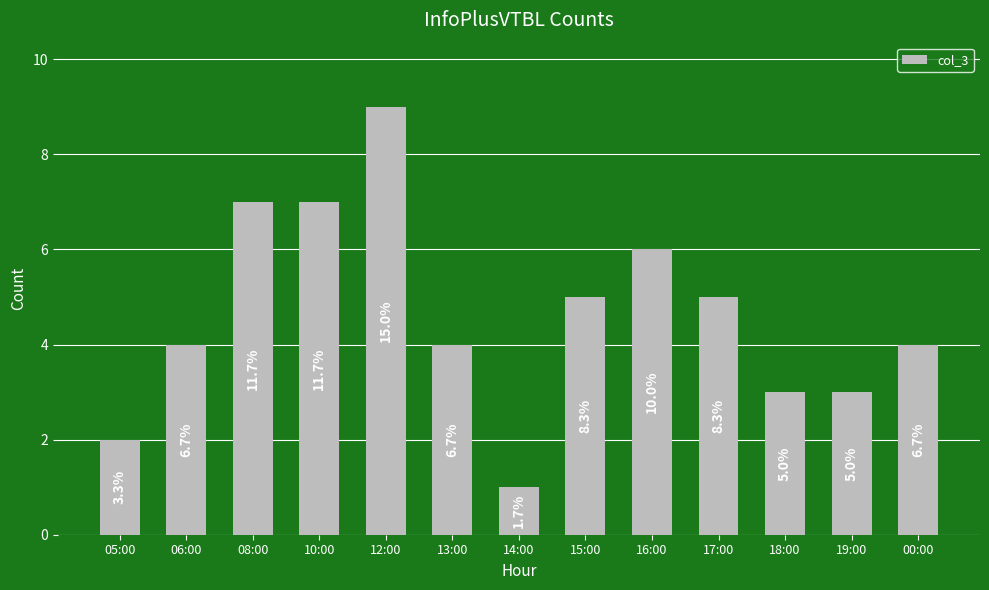

Between 05:00 and 12:00, which is larger?

12:00